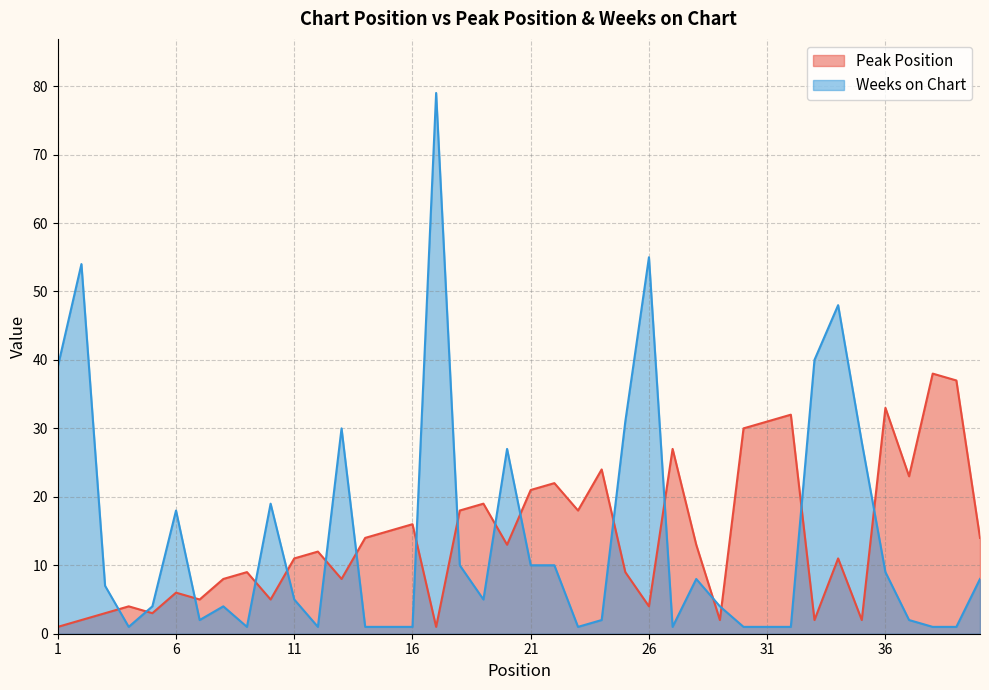

Where is Peak Position nearest to the value 19?

19